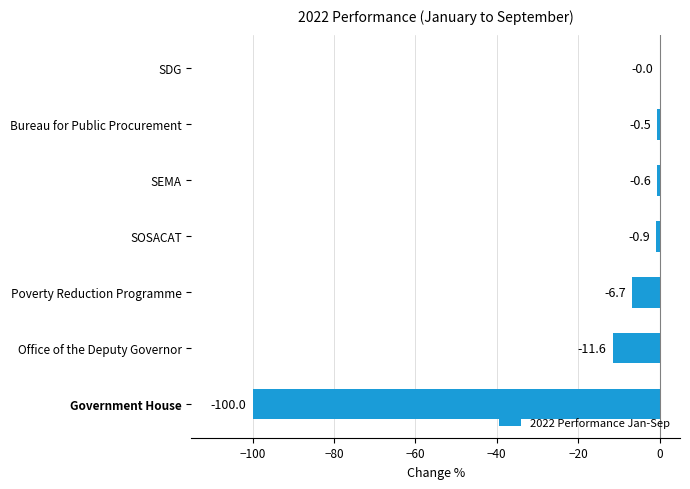

The value at Poverty Reduction Programme is -6.7. True or false?

True